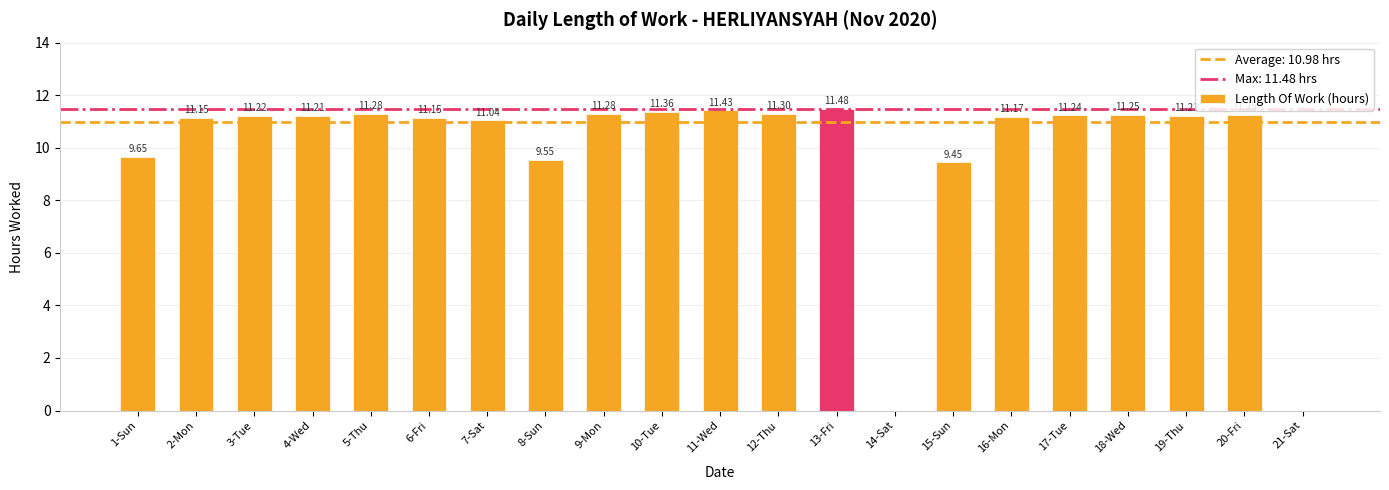

The chart shows a value of 11.0 at 7-Sat. True or false?

True